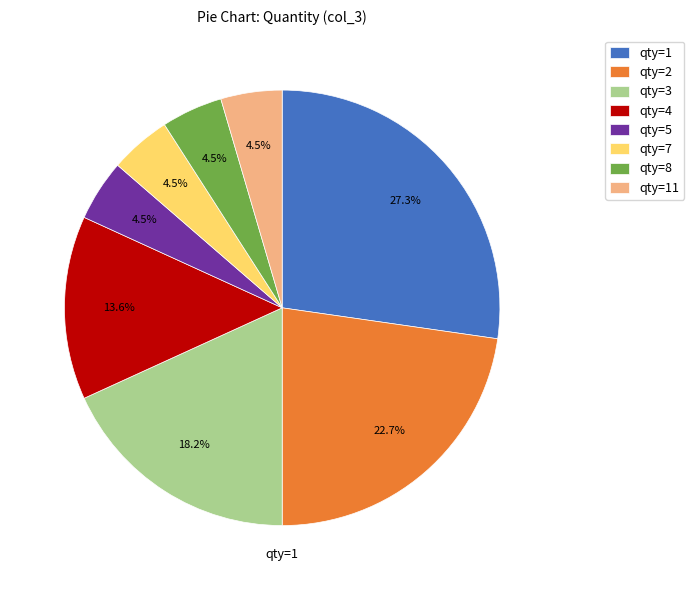

What is the largest slice in the pie chart?

qty=1